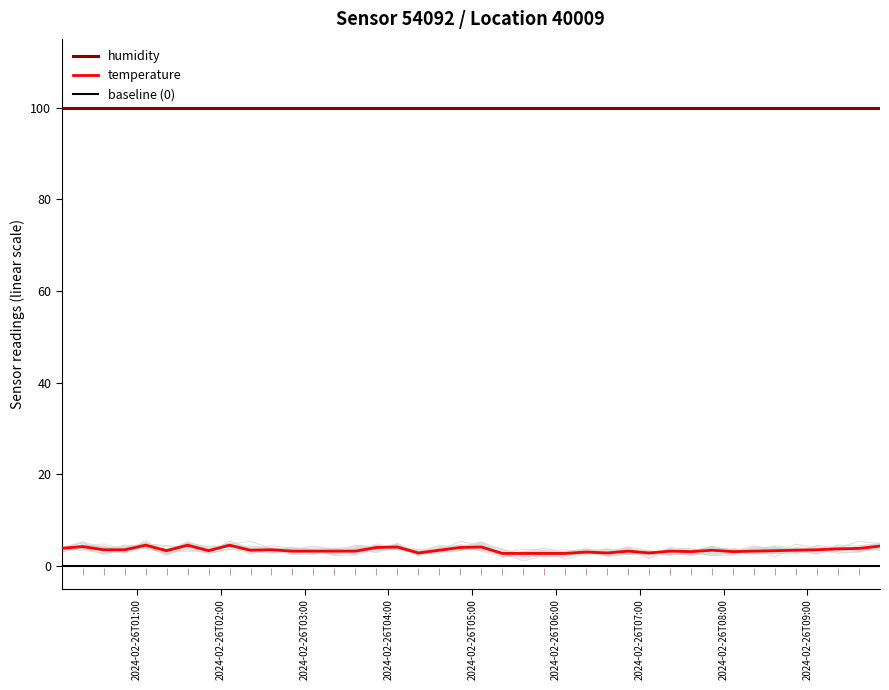

What are all the series names shown in the legend?

humidity, temperature, baseline (0)